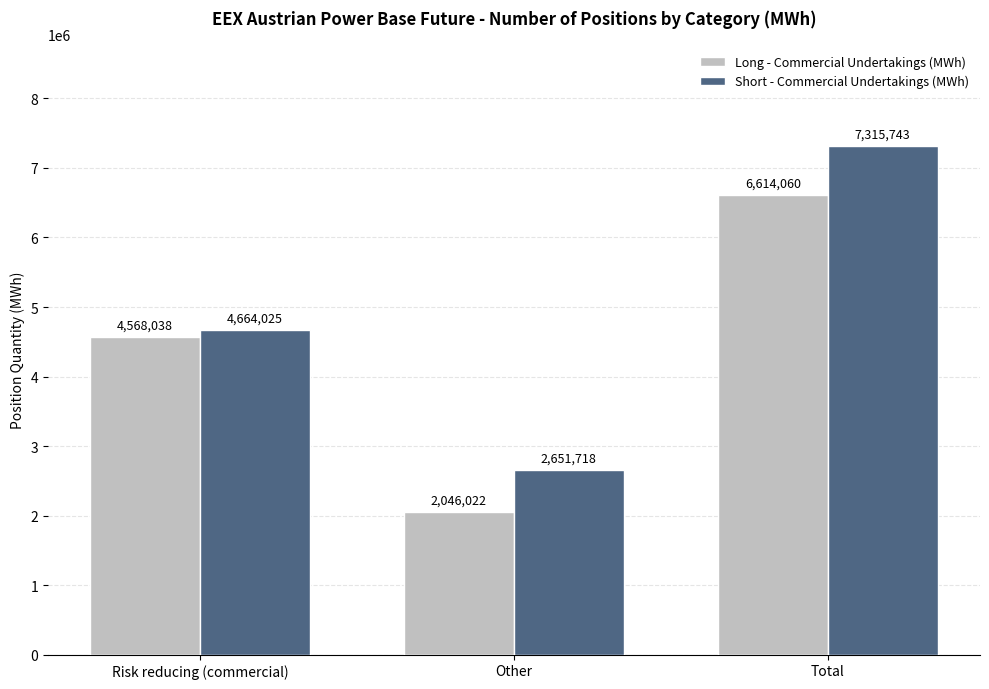

What is the greatest value displayed?

7315743